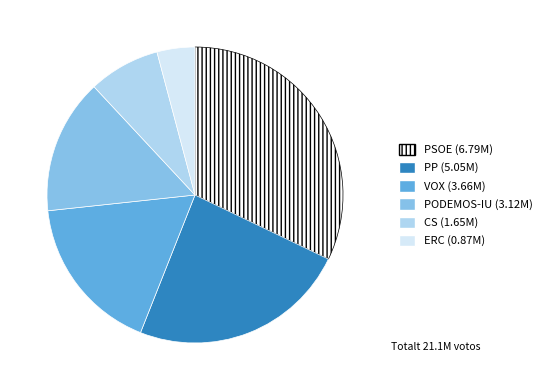

Do CS and PODEMOS-IU together represent more than half of the pie?

No